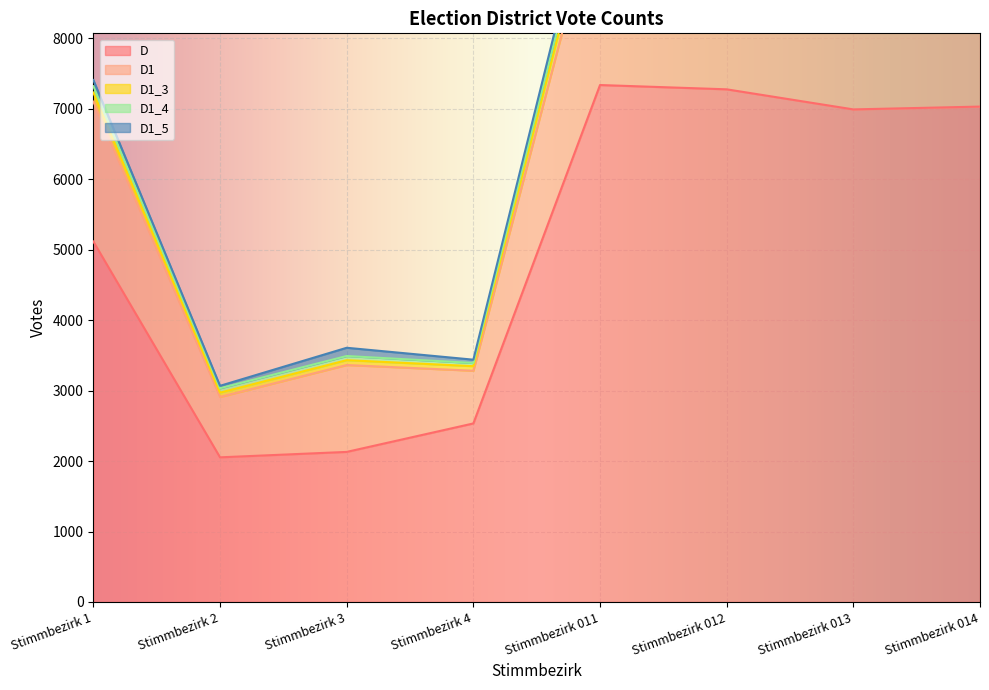

At which label is D closest to 4695?

Stimmbezirk 1